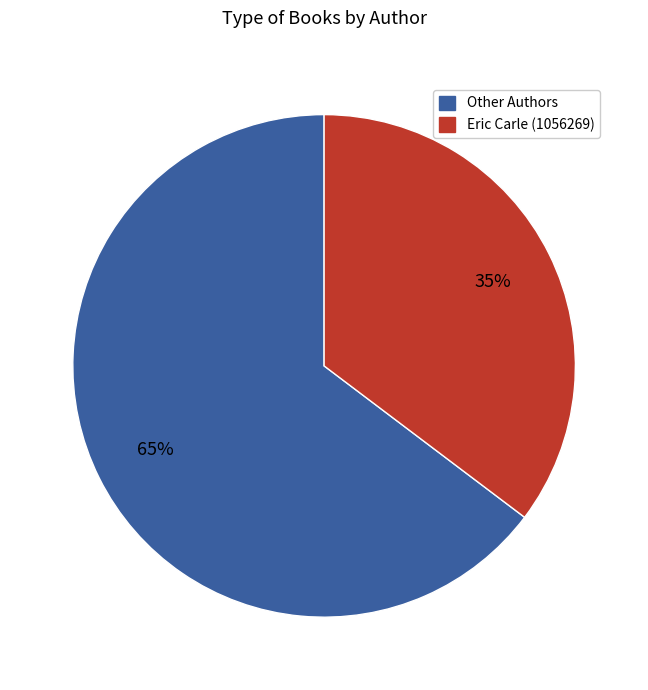

To the nearest percent, what is the average slice percentage?

50%